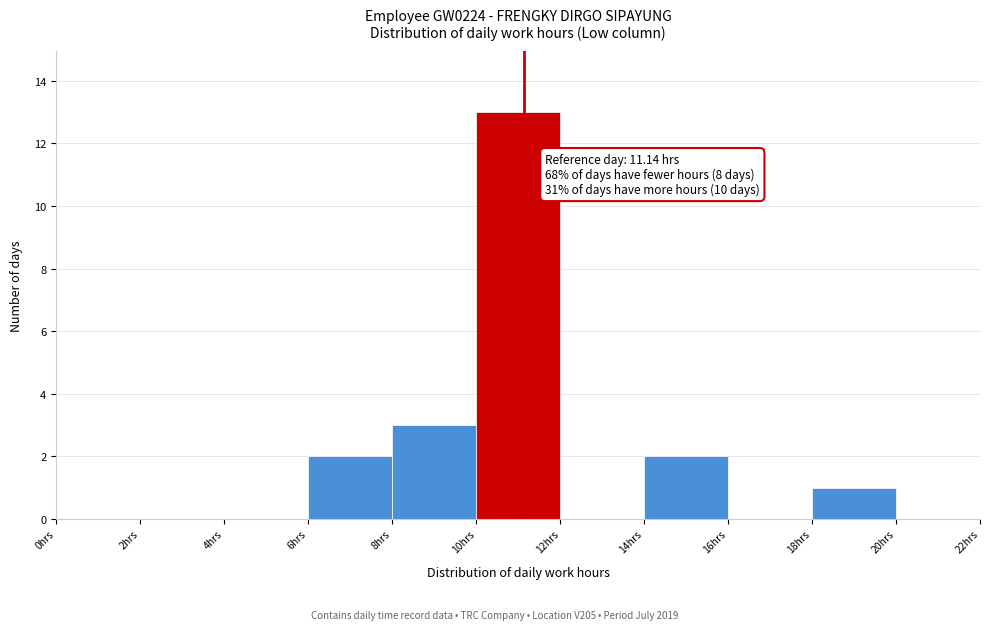

Over which range of the x-axis is the bar tallest?

10 to 12